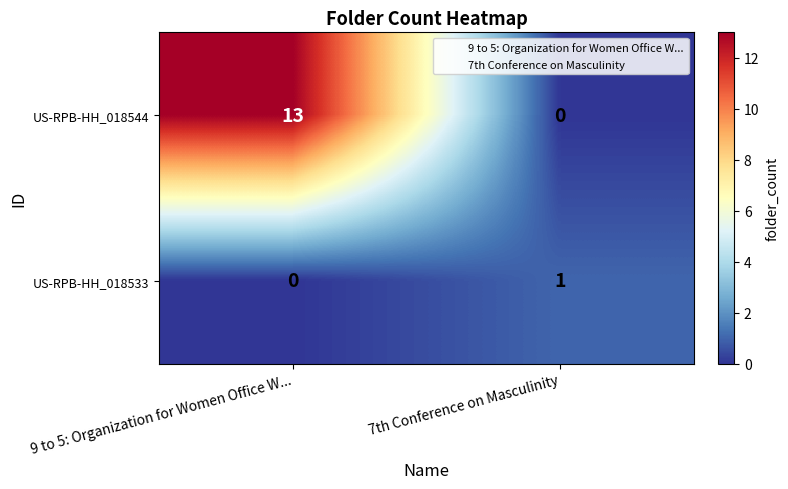

Which category has the lowest value in the US-RPB-HH_018544 series?

7th Conference on Masculinity